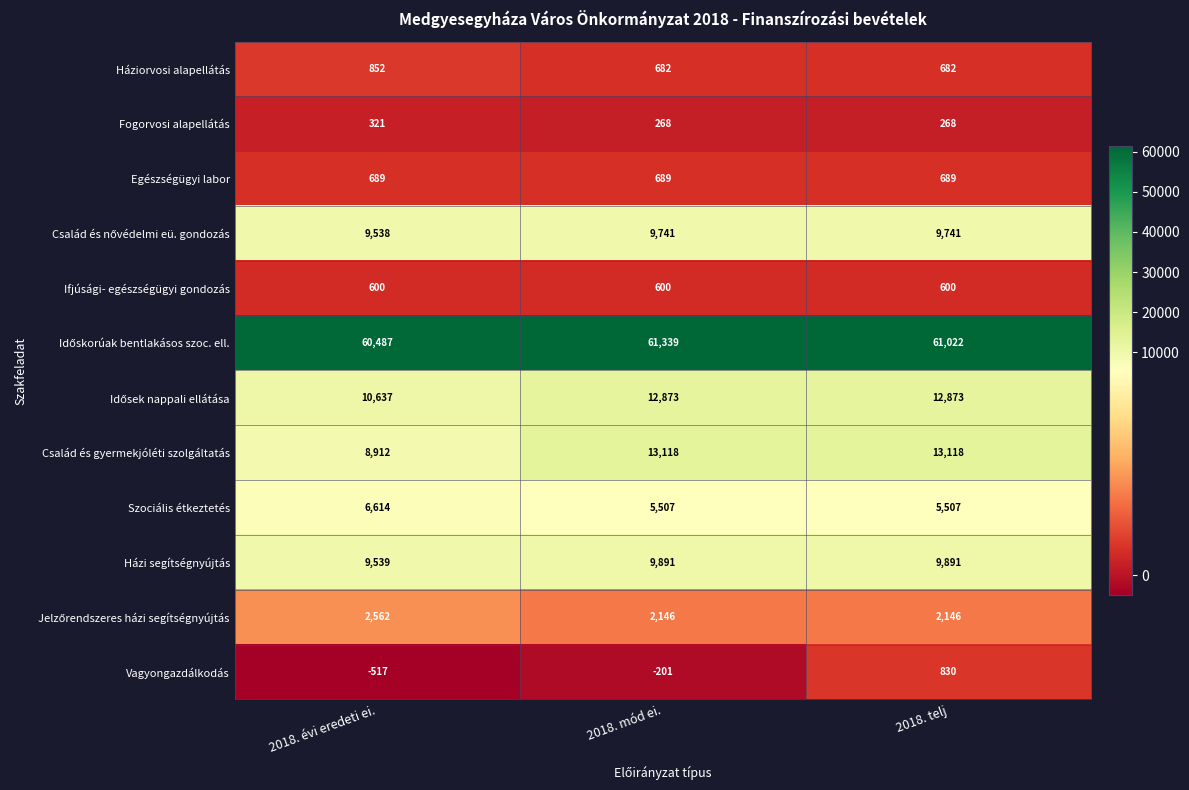

What is the total value across all series at 2018. telj?

117367